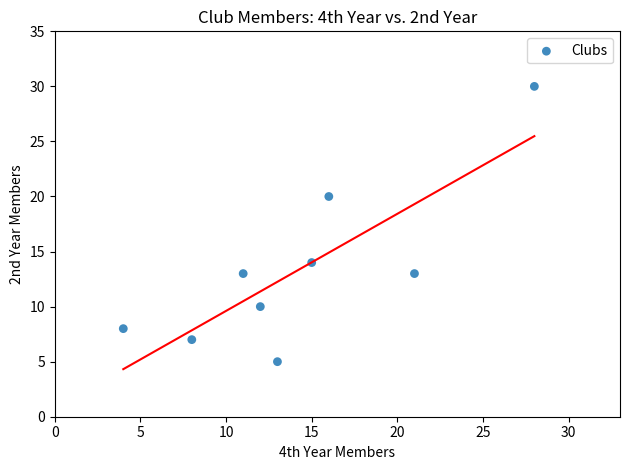

What is the range of X values (max minus min)?

24